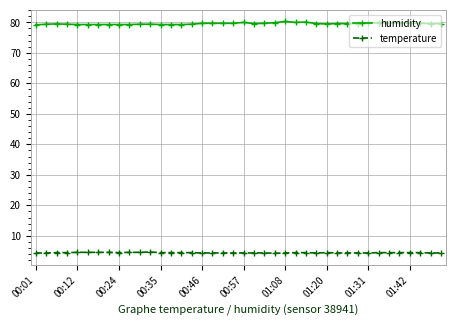

How many distinct data groups are displayed?

2